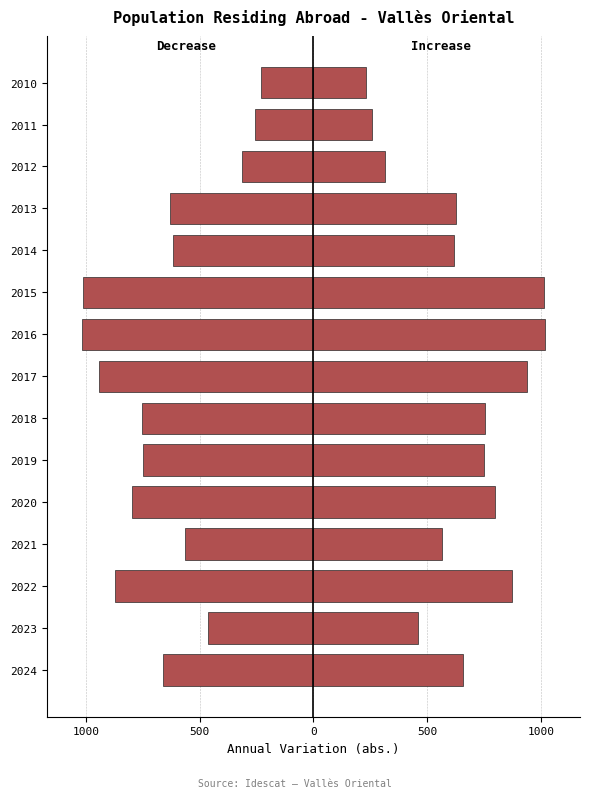

Is the value of Var. abs. (mirror) at 2013 greater than the value of Var. abs. at 2020?

Yes